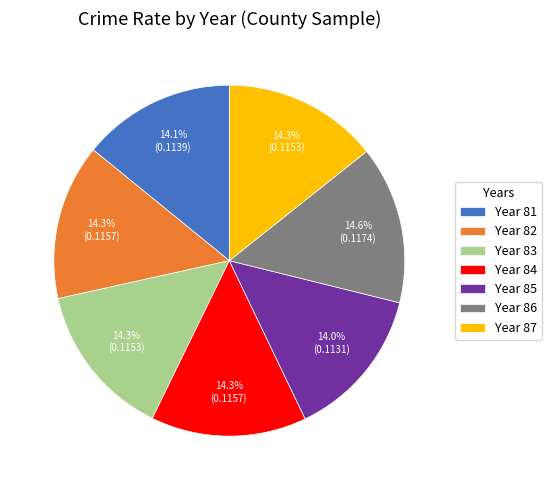

Does any single category account for the majority?

No